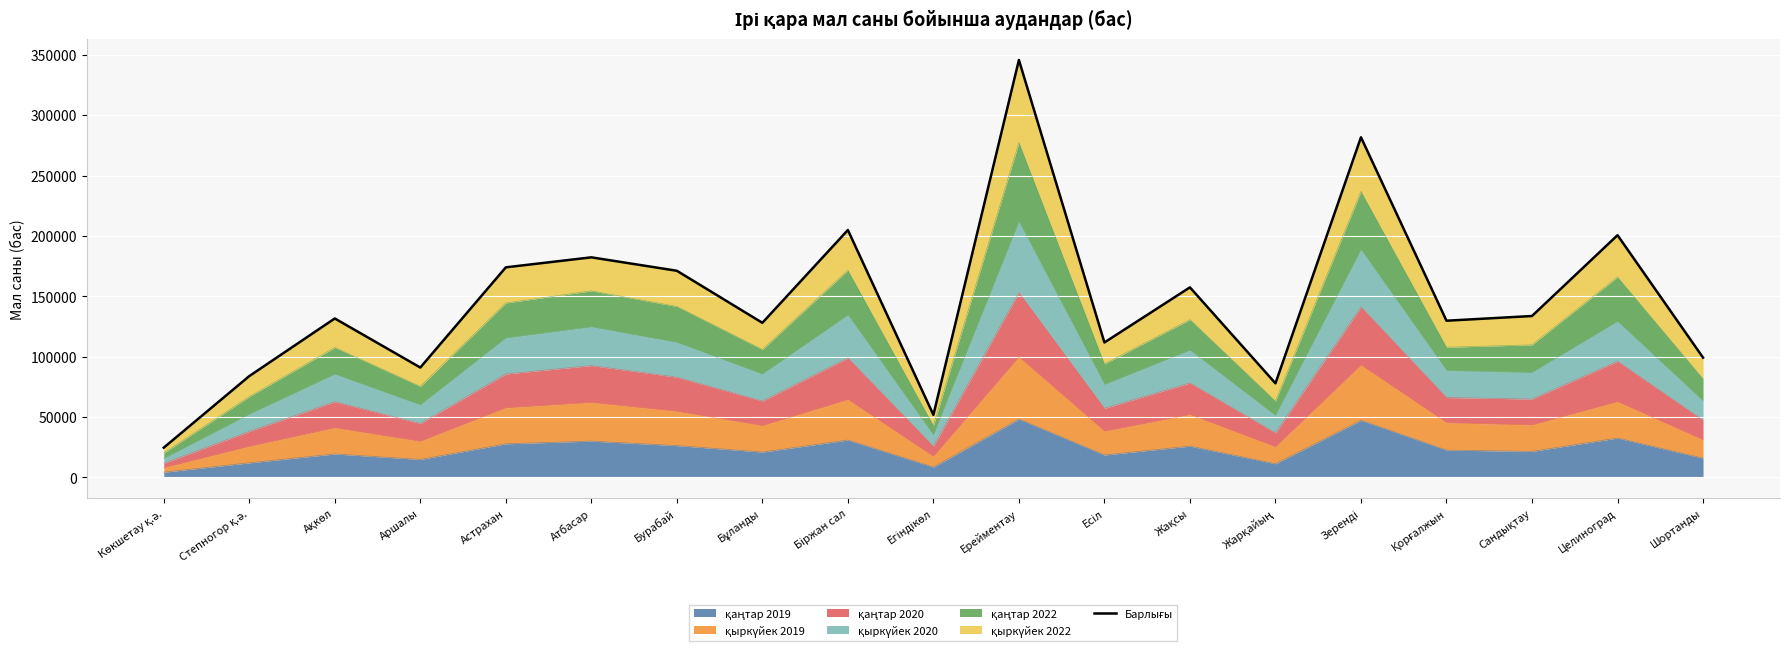

Which has a higher value, Зеренді or Ақкөл?

Зеренді